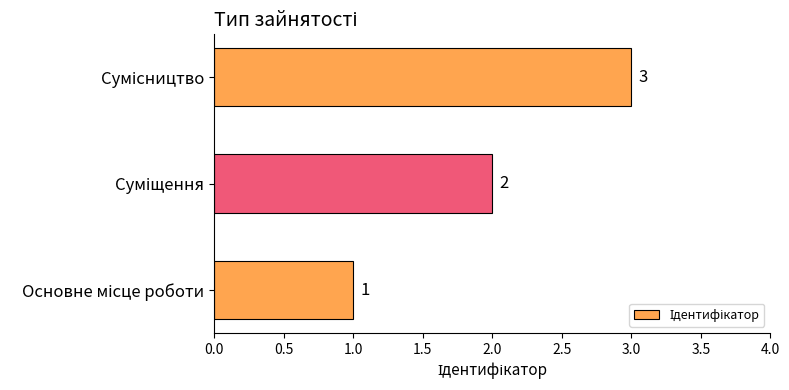

How many values are between 1 and 3?

3